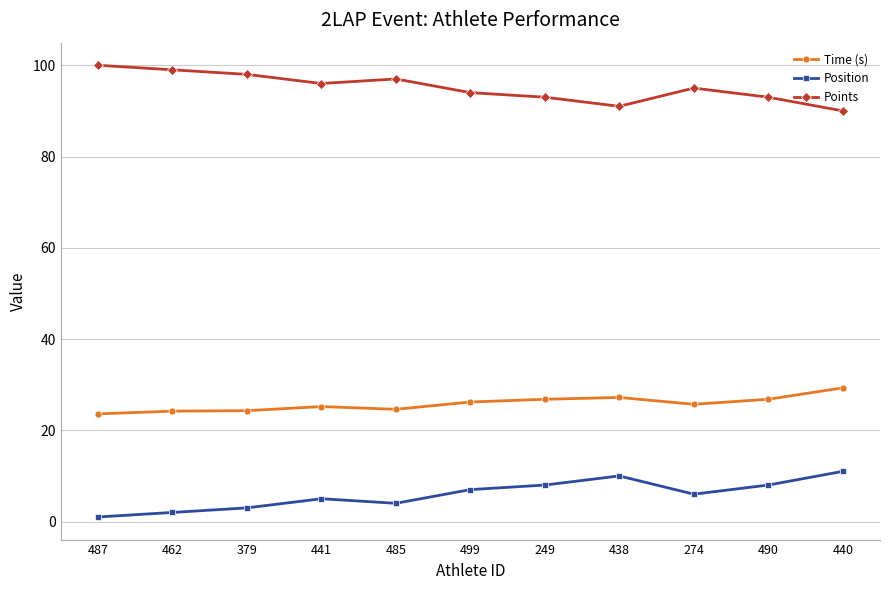

What is the label of the 4th point from the left?

441